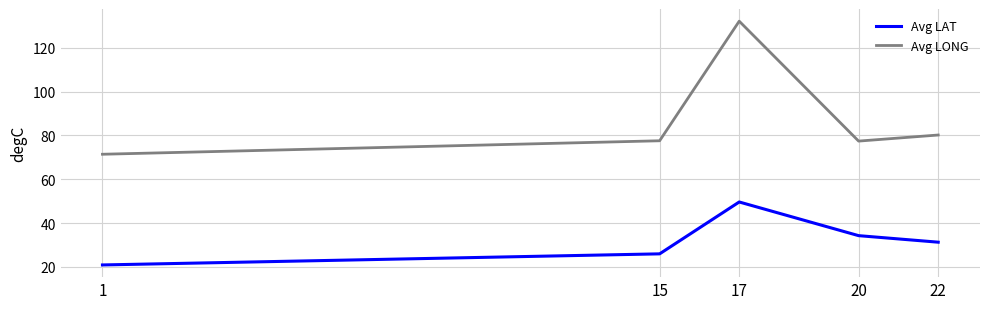

The value of Avg LONG at 15 is 22.8. True or false?

False